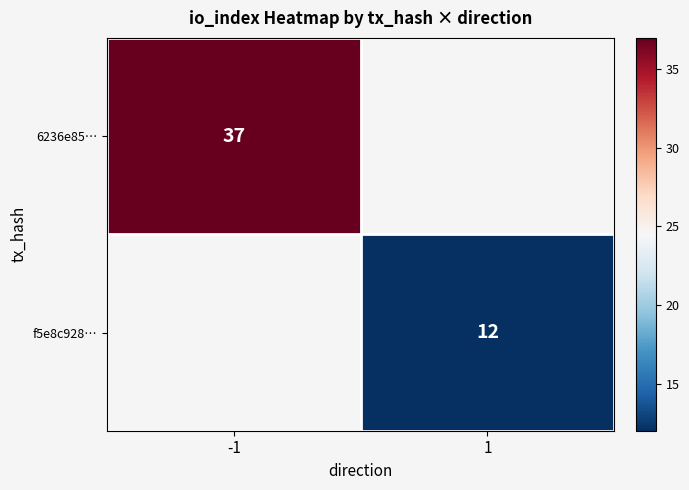

Is the value of 6236e85… at -1 greater than the value of f5e8c928… at 1?

Yes